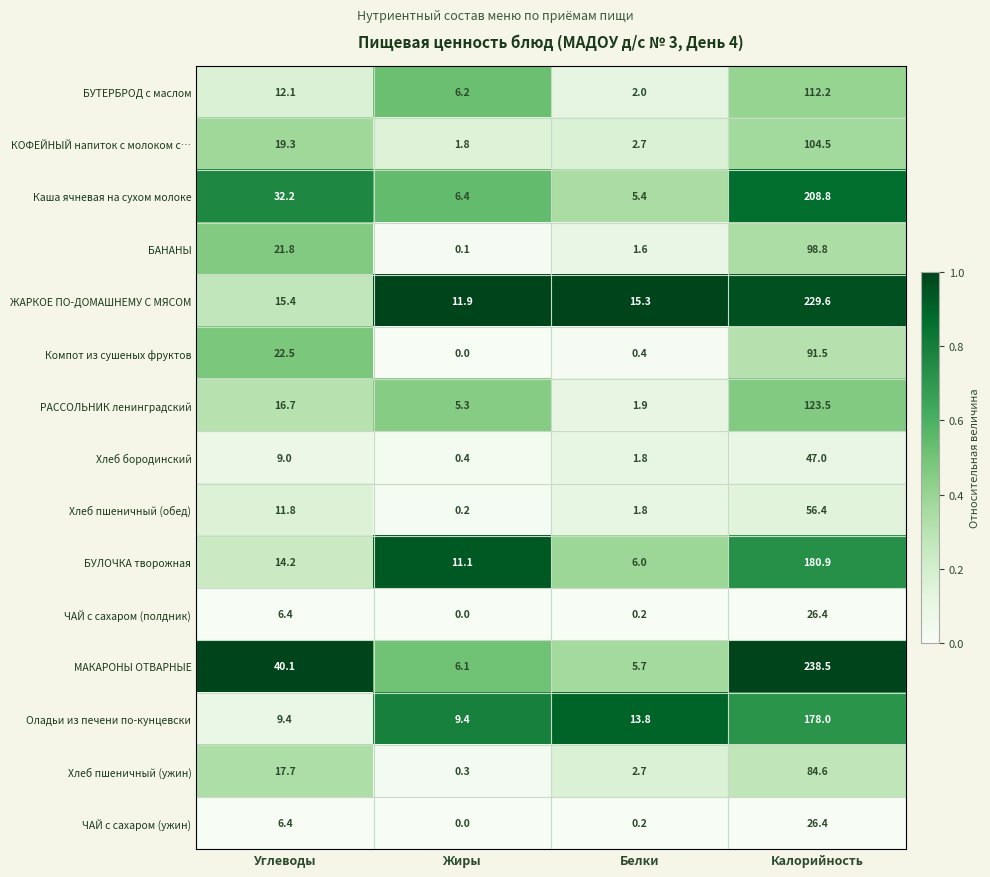

List the labels in order of БУЛОЧКА творожная value, largest first.

Калорийность, Углеводы, Жиры, Белки